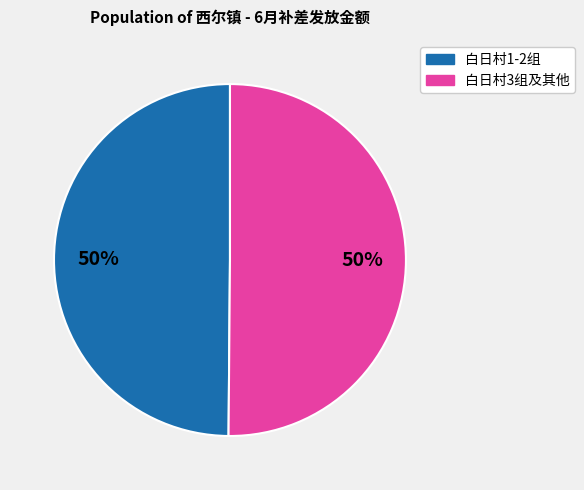

How many slices are in this pie chart?

2